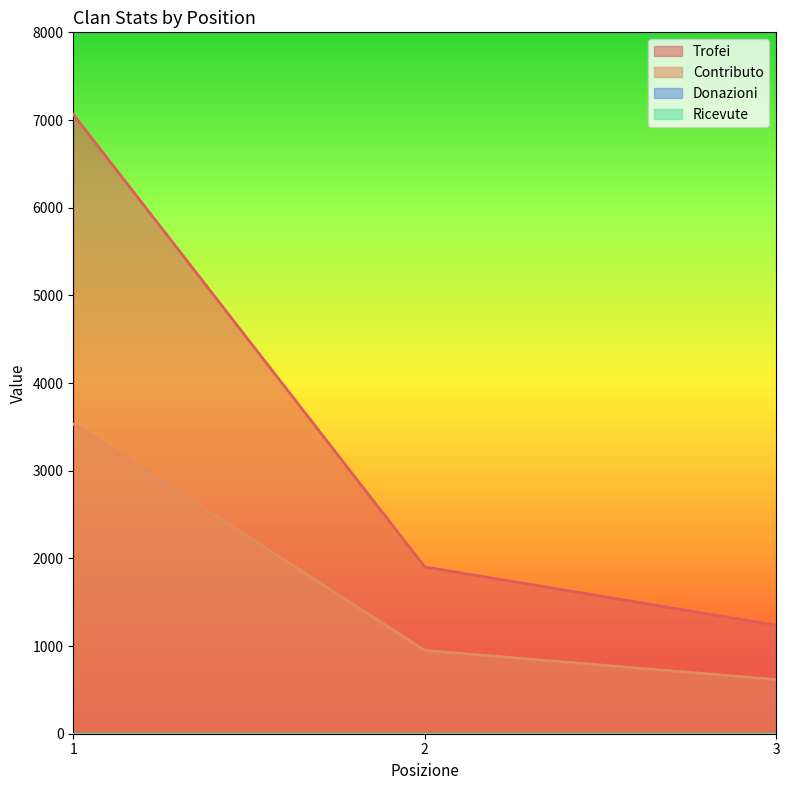

What is the difference between the Trofei values at 2 and 3?

666